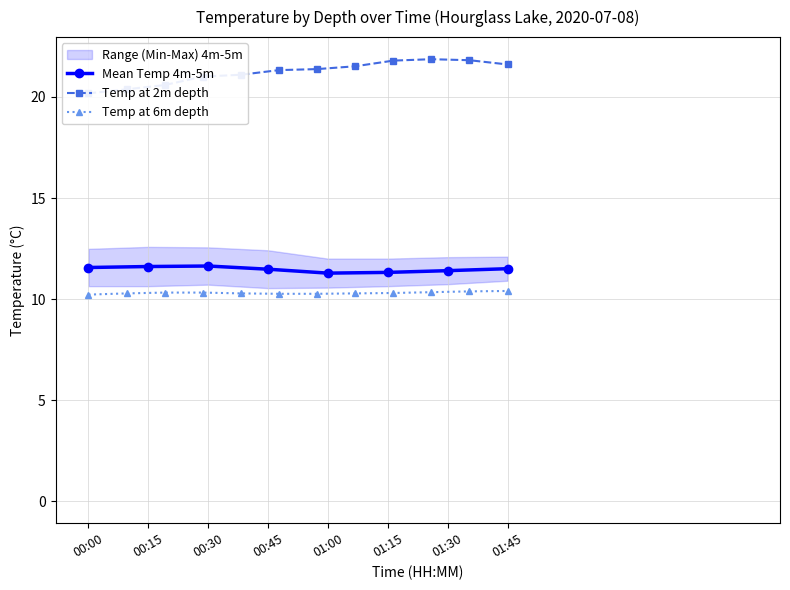

True or false: depth_6m and depth_2m intersect in this chart.

False